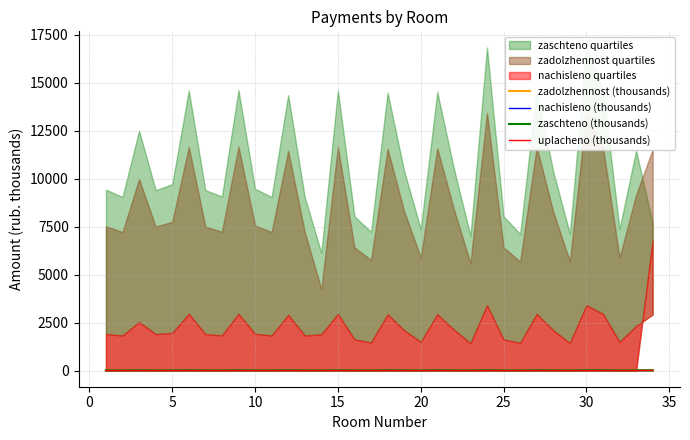

Where is nachisleno (thousands) nearest to the value 2?

5